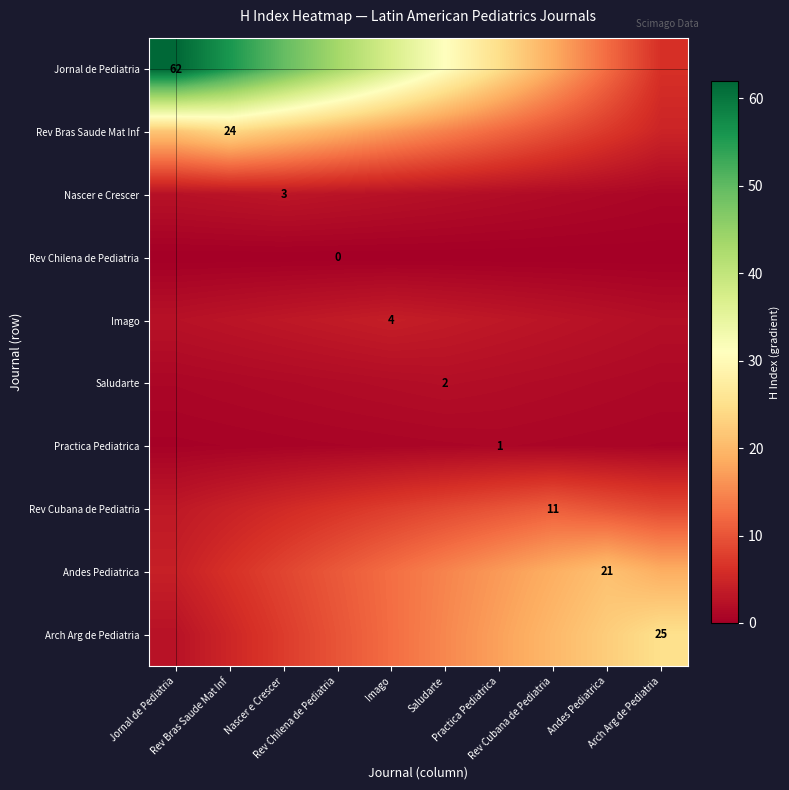

Is it true that Imago equals 2.8 at Rev Cubana de Pediatria?

True